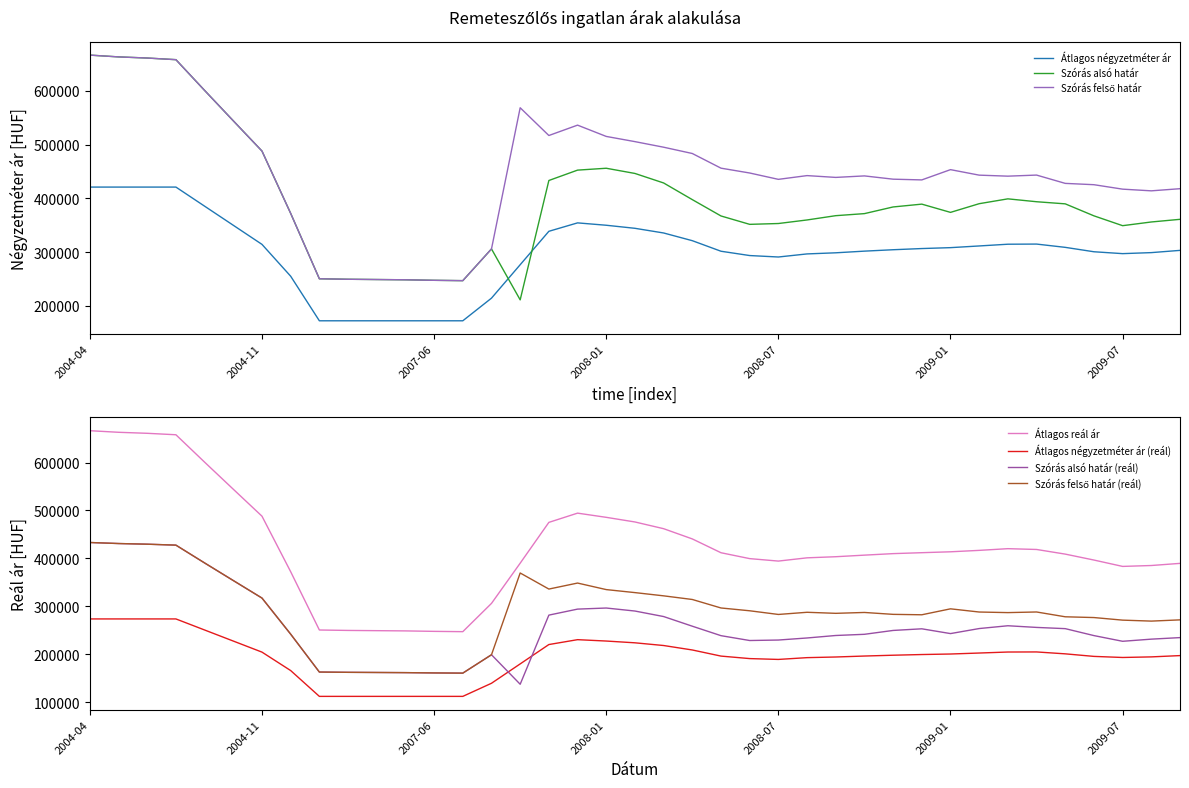

What is the value of the Átlagos négyzetméter ár point at the 19th from the left?

350096